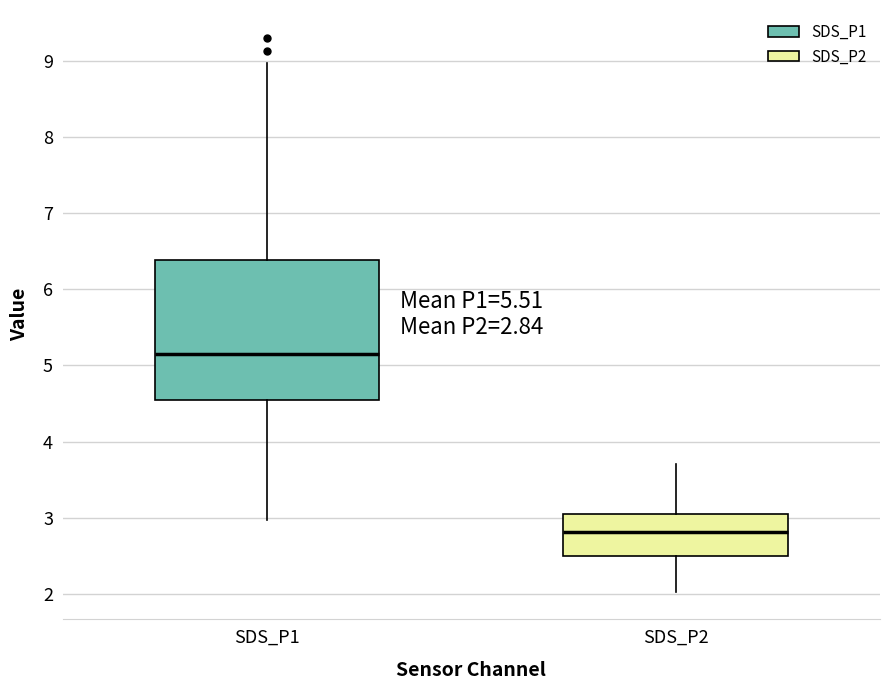

Comparing the boxes themselves (not the whiskers), which one is the tallest?

SDS_P1